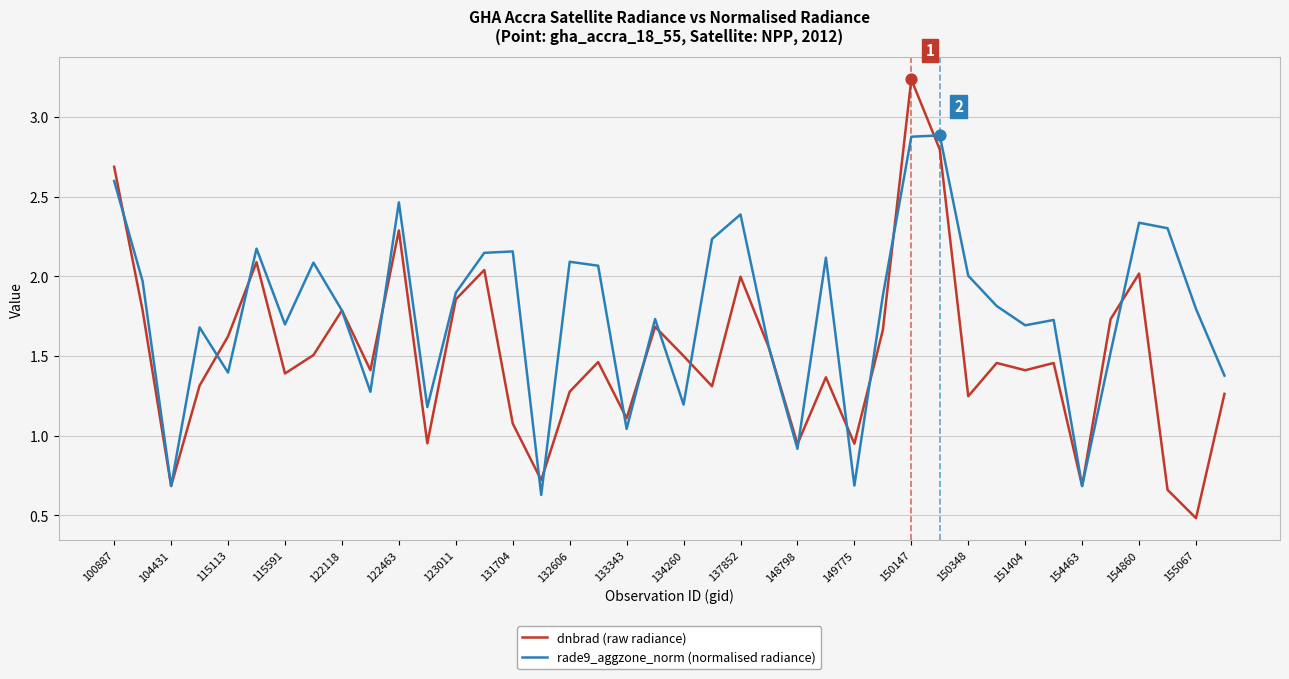

What are all the series names shown in the legend?

dnbrad (raw radiance), rade9_aggzone_norm (normalised radiance)